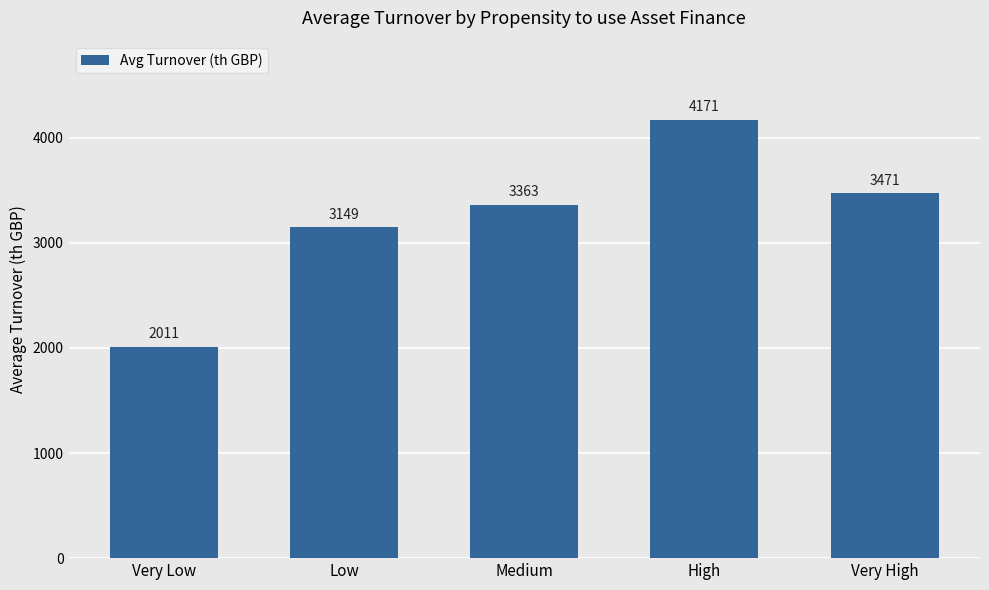

Where does the data first go above 3362?

Medium